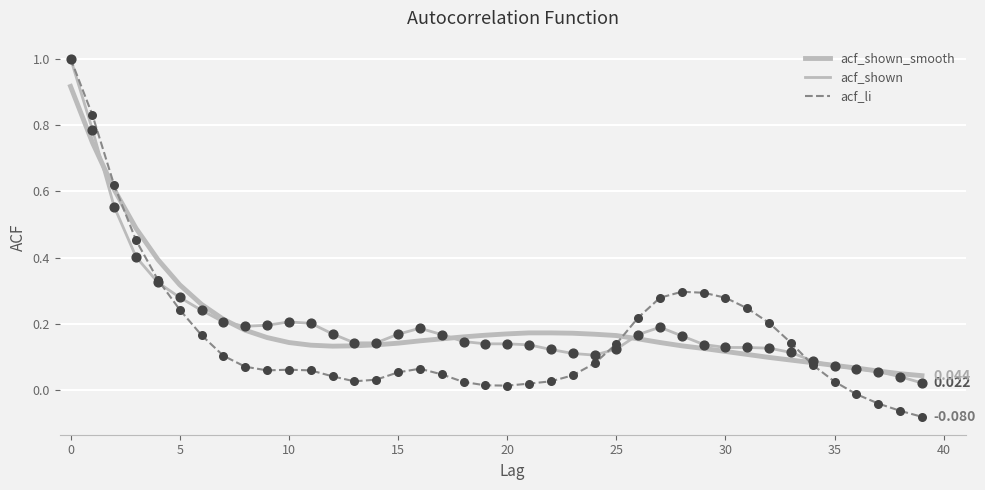

Which series has the largest total across all categories?

acf_shown_smooth